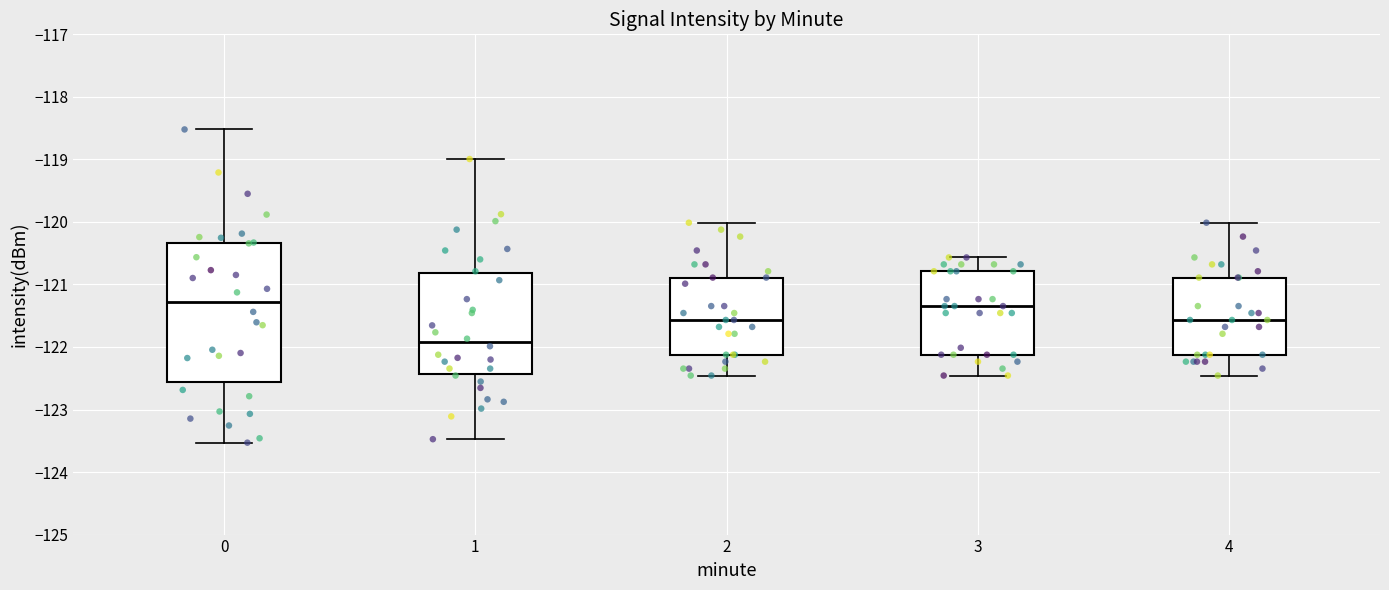

Where does the median line of the box at x = 2 sit on the y-axis? The values are not printed on the chart, so give them approximately, as read against the axis.

-121.6